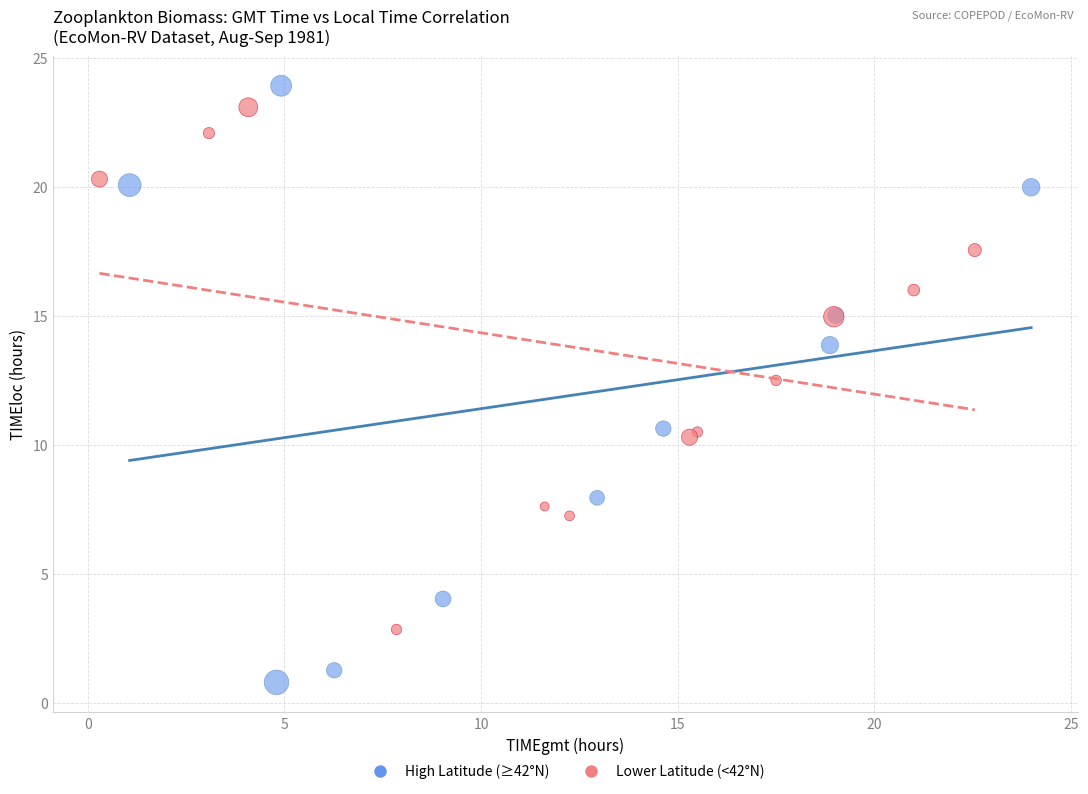

Which series has the largest Y range (max minus min)?

High Latitude (≥42°N)